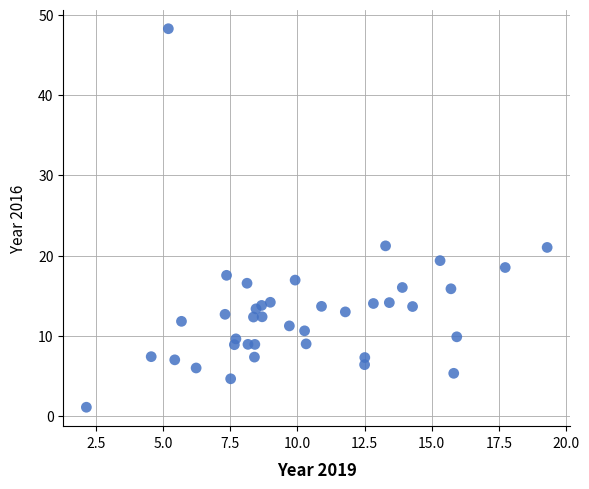

What is the range of X values (max minus min)?

17.1